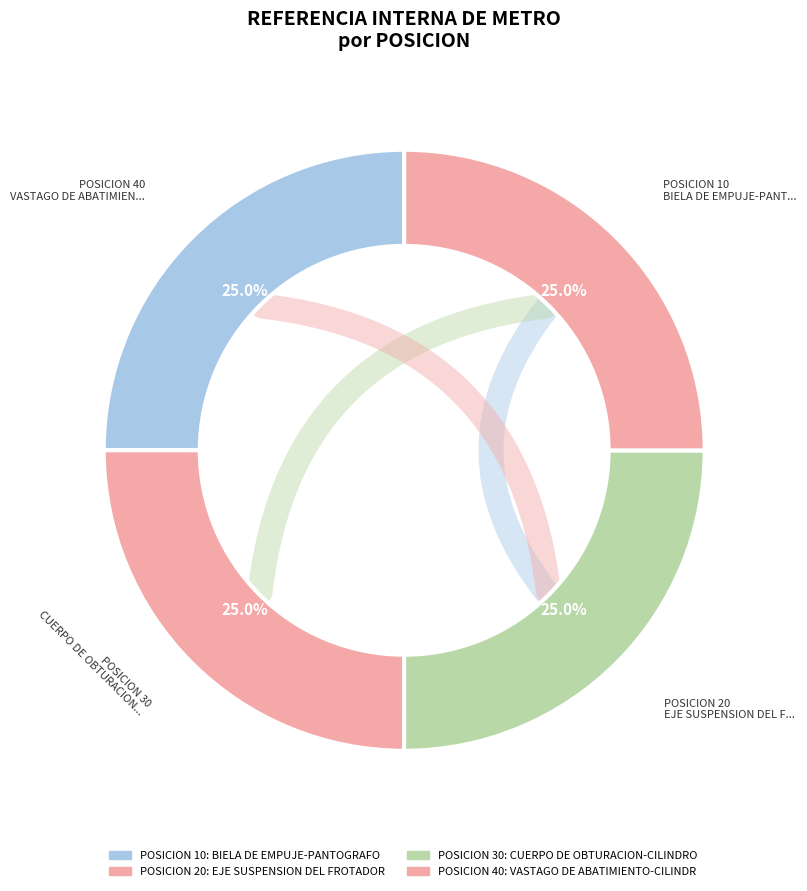

Is the sum of 10 and 20 greater than half?

No